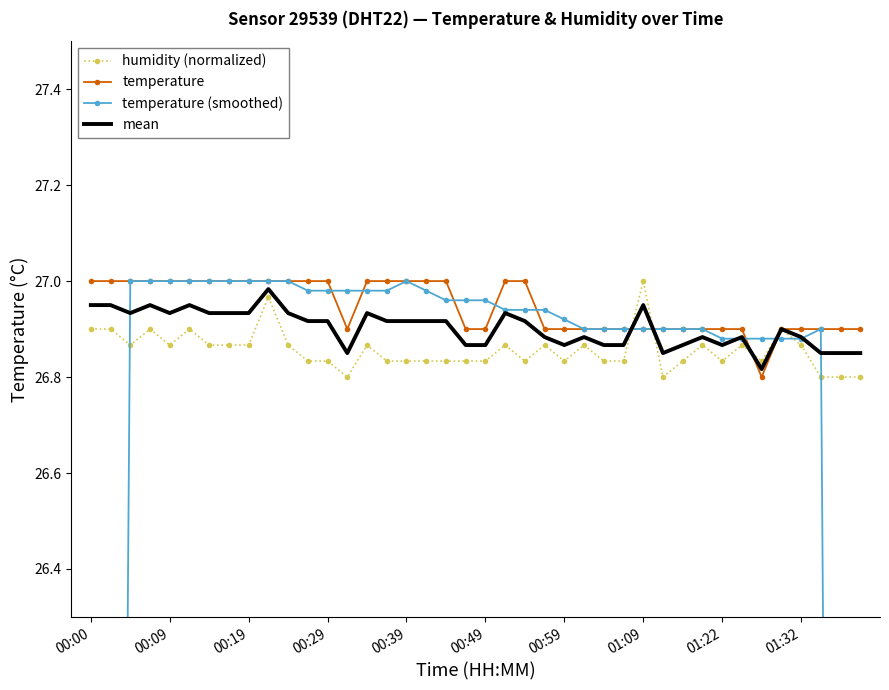

What is the sum of the mean values at 35 and 00:49?

53.8